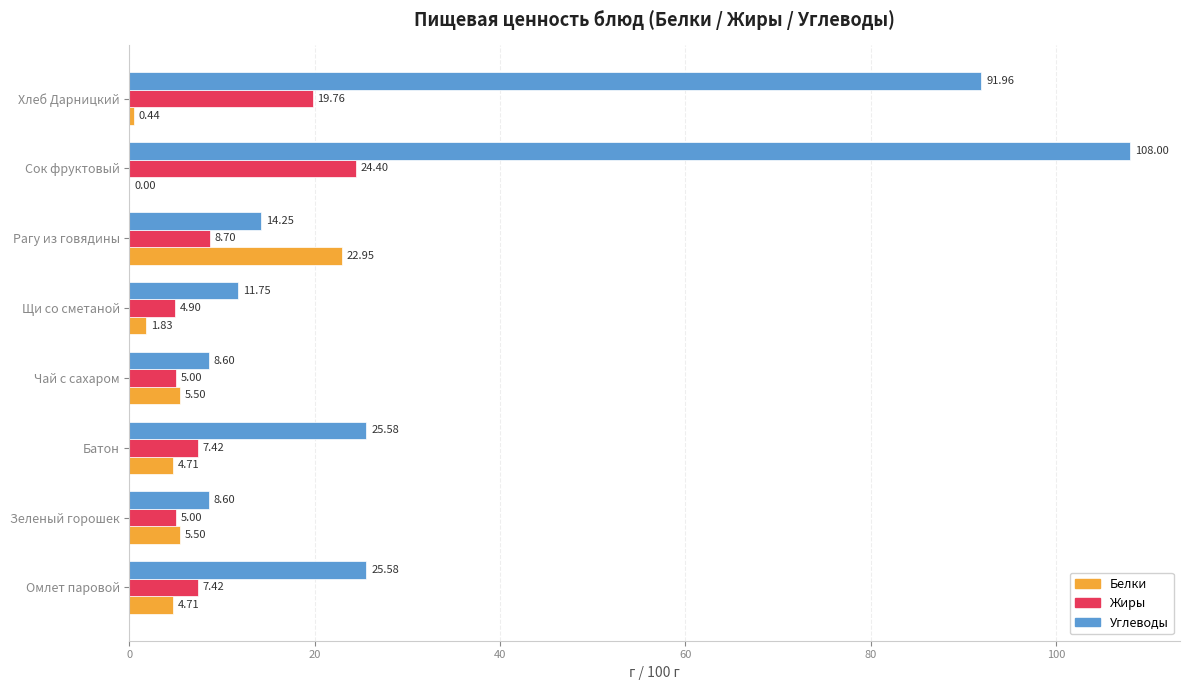

At which category is the sum across all series the highest?

Сок фруктовый